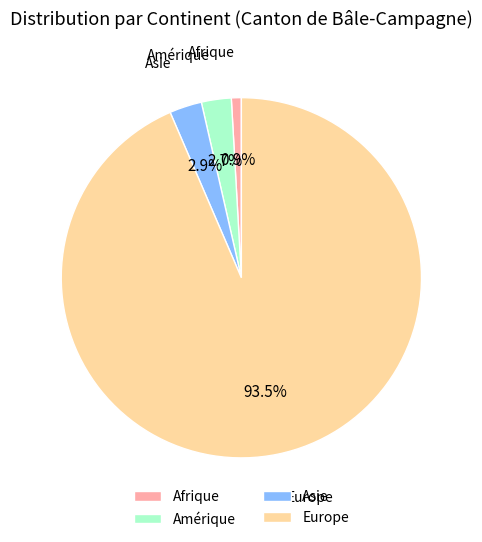

How many slices are in this pie chart?

4